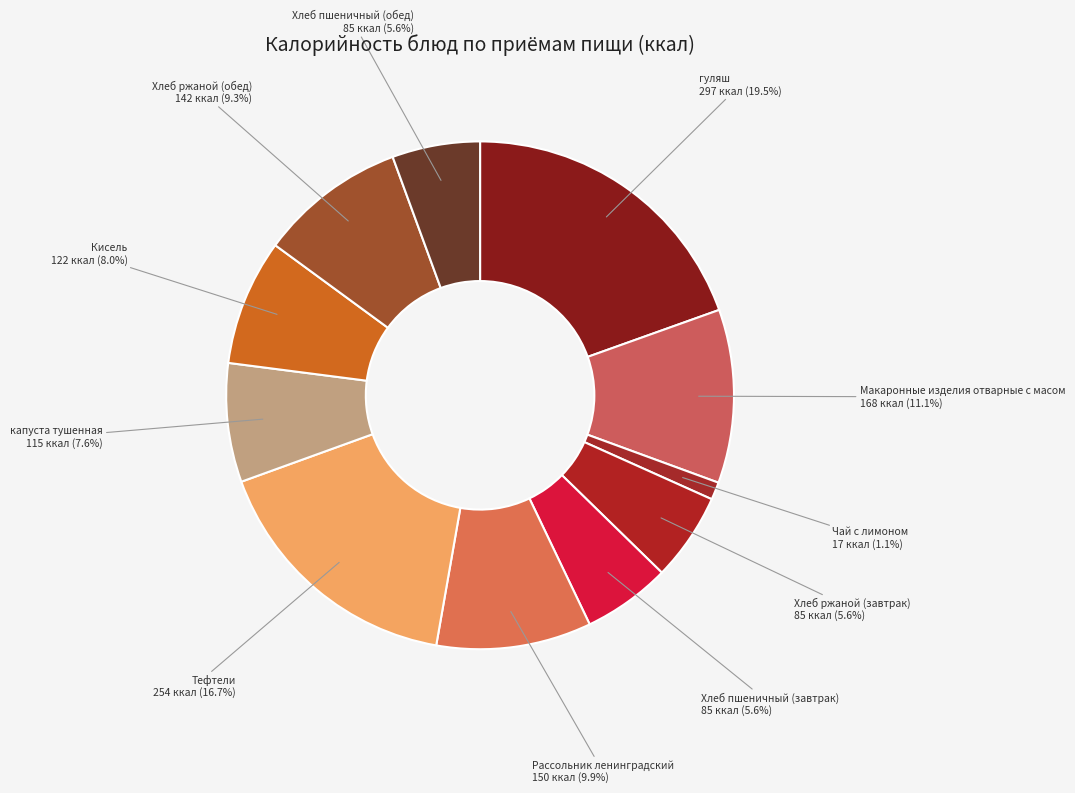

The гуляш slice represents 14% of the pie. True or false?

False